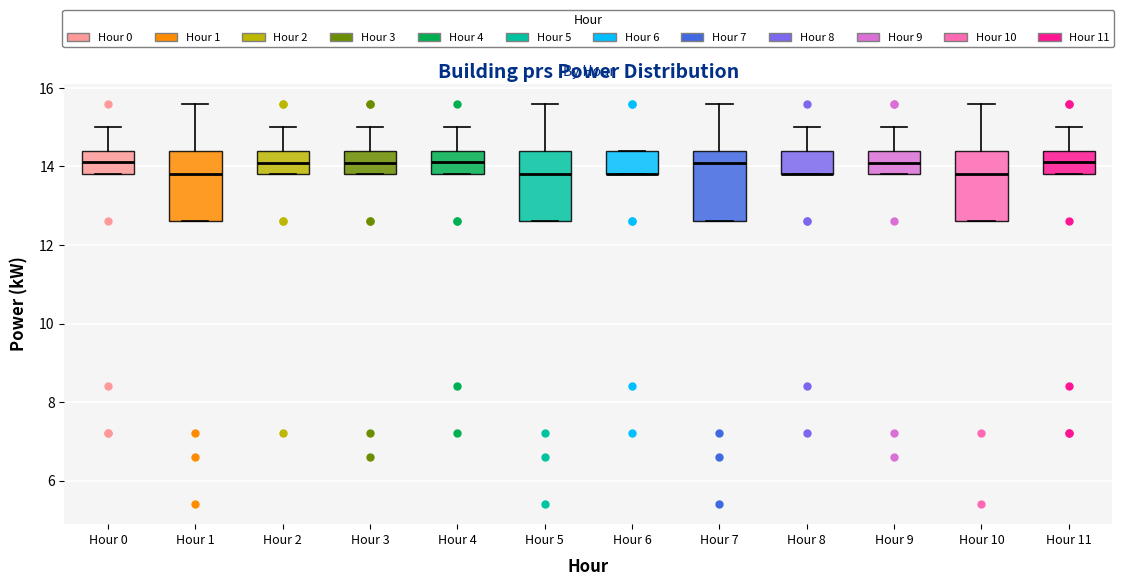

Reading left to right, transcribe this box plot: for each box, give where its median line is, the range the box spans, and where its two whiskers end, as read against the y-axis. The values are not printed on the chart, so give them approximately, as read against the axis.

Hour 0: median 14.2, box 13.8 to 14.4, whiskers 13.8 to 15.0
Hour 1: median 13.8, box 12.6 to 14.4, whiskers 12.6 to 15.6
Hour 2: median 14.2, box 13.8 to 14.4, whiskers 13.8 to 15.0
Hour 3: median 14.2, box 13.8 to 14.4, whiskers 13.8 to 15.0
Hour 4: median 14.2, box 13.8 to 14.4, whiskers 13.8 to 15.0
Hour 5: median 13.8, box 12.6 to 14.4, whiskers 12.6 to 15.6
Hour 6: median 13.8 (drawn on the box's lower edge), box 13.8 to 14.4, whiskers 13.8 to 14.4
Hour 7: median 14.2, box 12.6 to 14.4, whiskers 12.6 to 15.6
Hour 8: median 13.8 (drawn on the box's lower edge), box 13.8 to 14.4, whiskers 13.8 to 15.0
Hour 9: median 14.2, box 13.8 to 14.4, whiskers 13.8 to 15.0
Hour 10: median 13.8, box 12.6 to 14.4, whiskers 12.6 to 15.6
Hour 11: median 14.2, box 13.8 to 14.4, whiskers 13.8 to 15.0